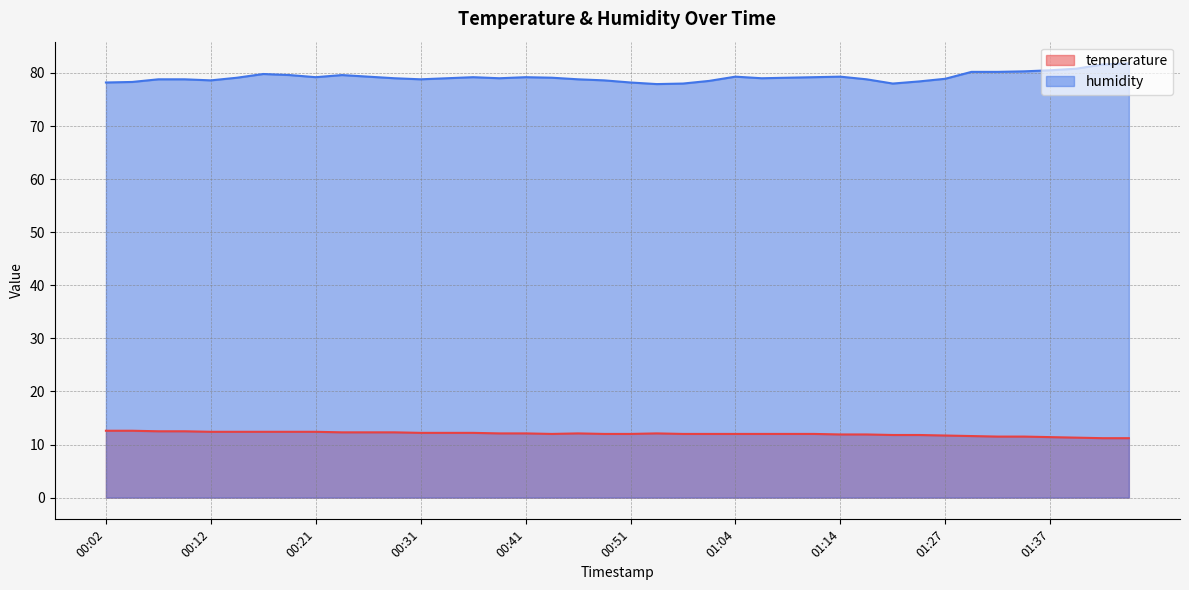

List the series in order of their peak value, highest first.

humidity, temperature